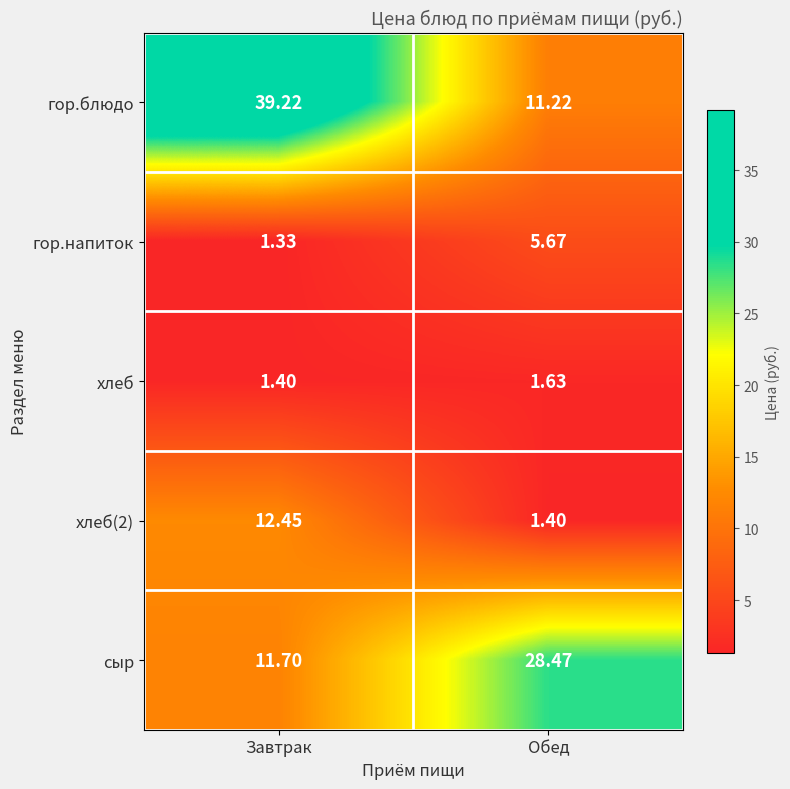

Which category has the lowest value across all series?

Завтрак